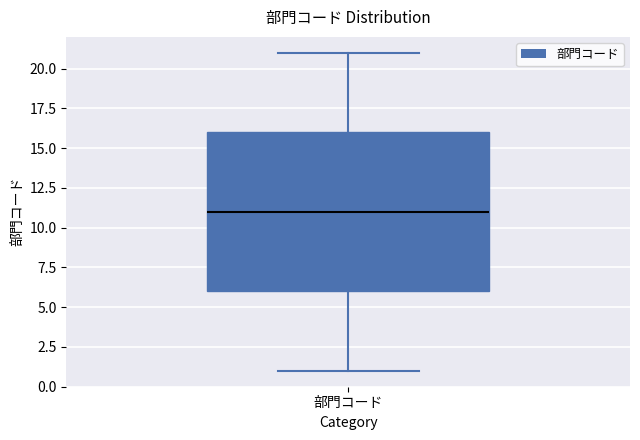

Where does the median line of the box for 部門コード sit on the y-axis? The values are not printed on the chart, so give them approximately, as read against the axis.

11